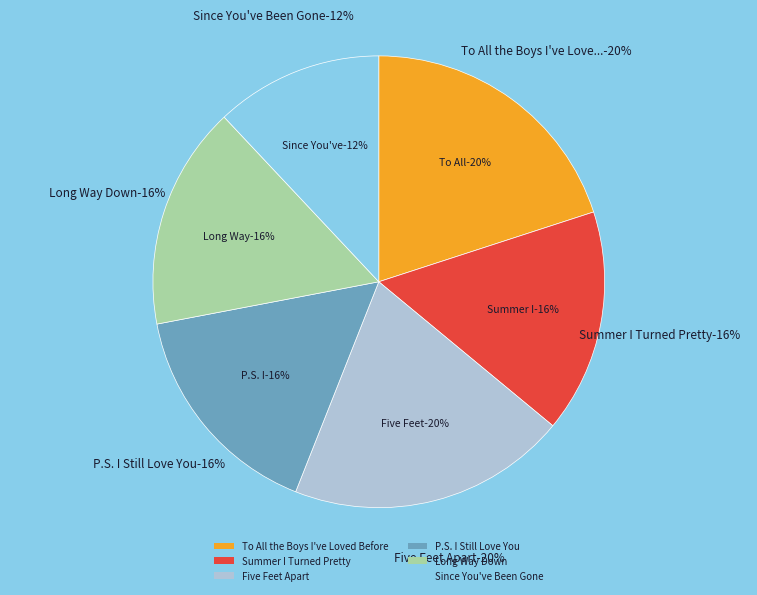

Count the number of slices in the pie.

6